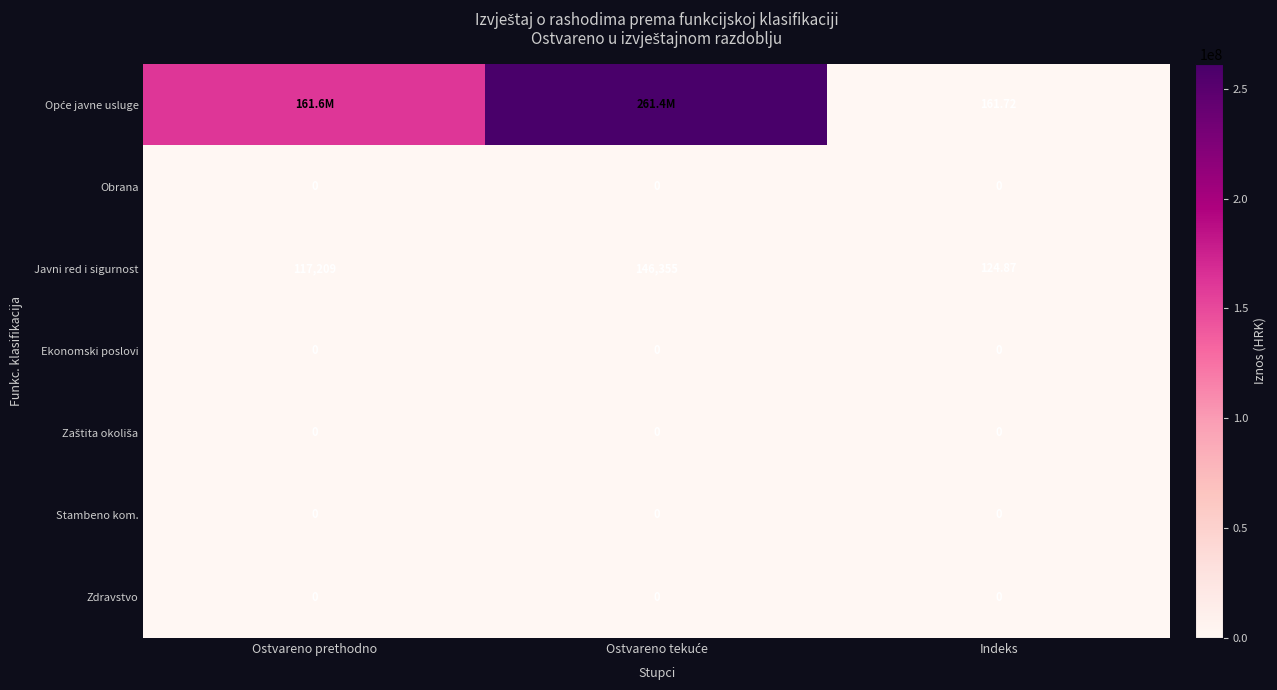

At which label is Javni red i sigurnost closest to 73239?

Ostvareno prethodno